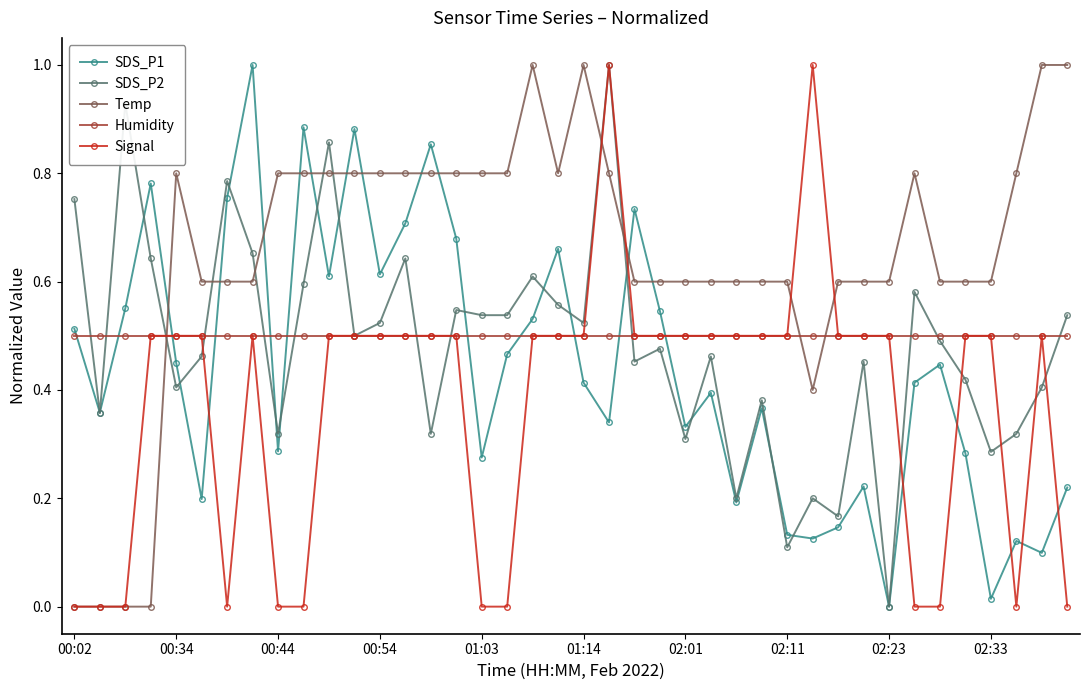

True or false: Humidity and Temp intersect in this chart.

True